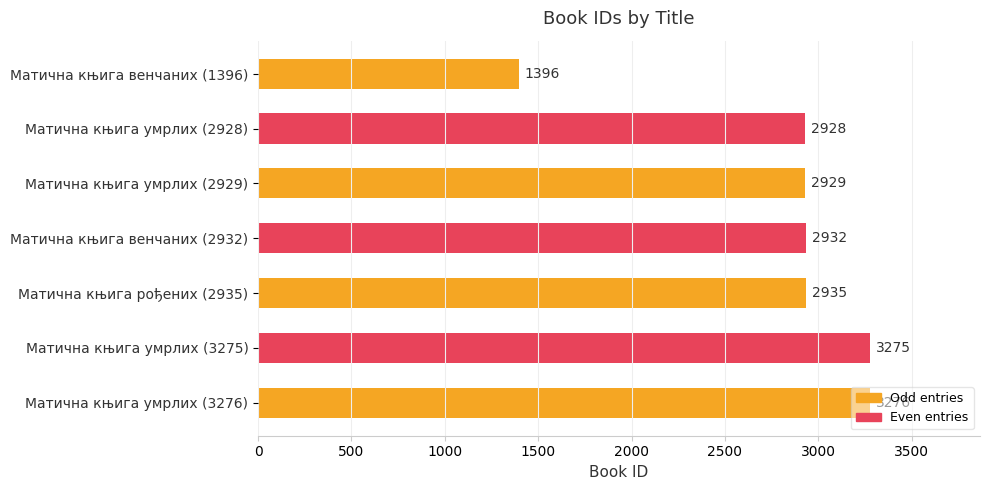

Between Матична књига умрлих (3275) and Матична књига умрлих (2928), which is larger?

Матична књига умрлих (3275)